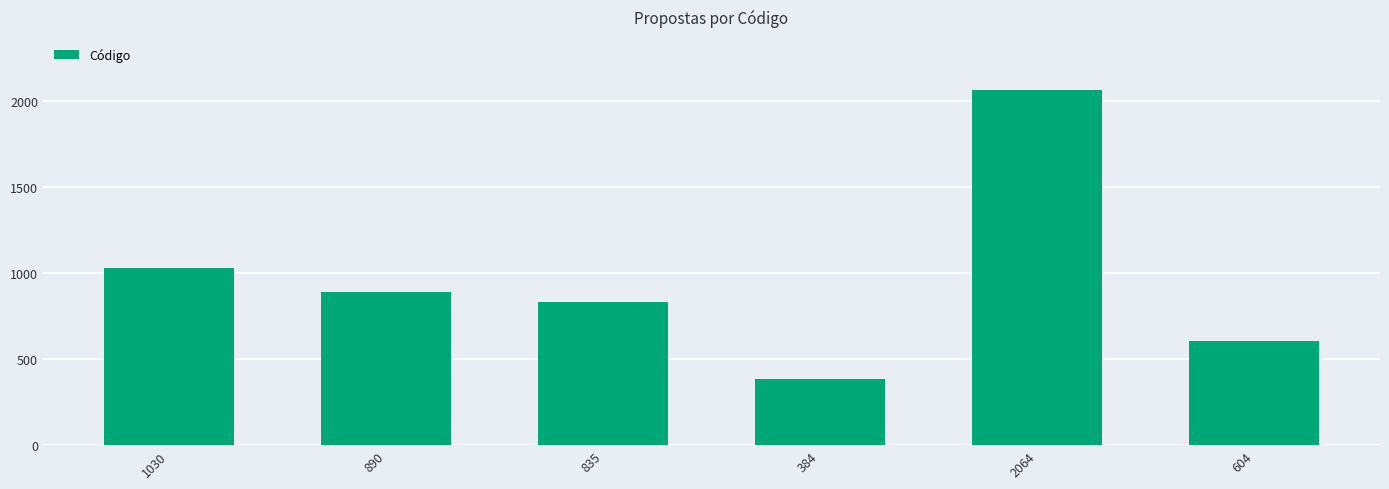

True or false: the data shows 337 at 604.

False